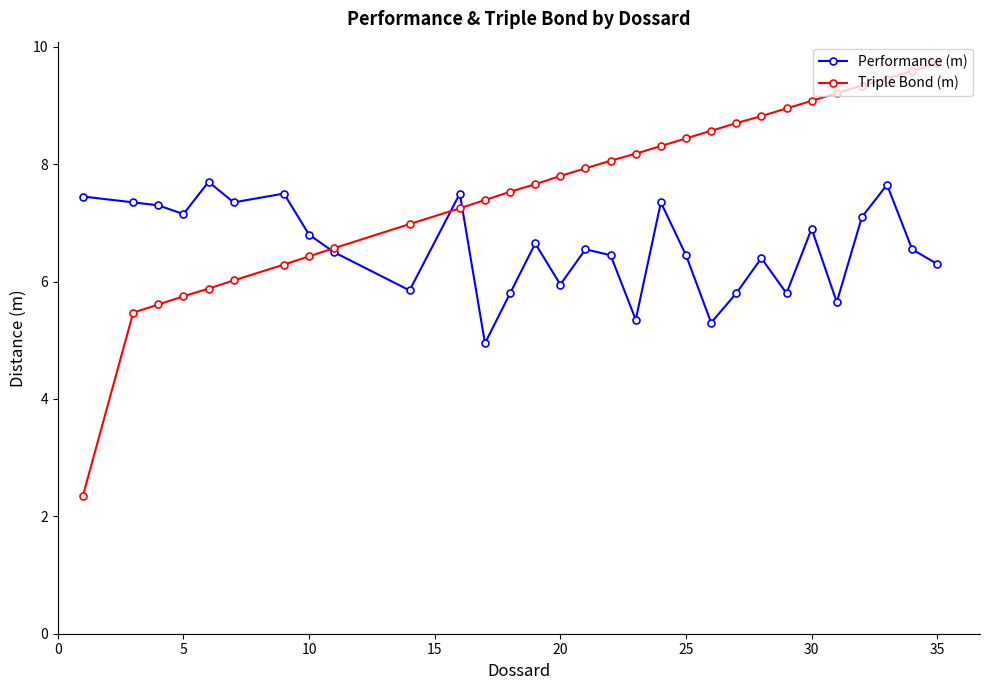

Which series has the widest spread of values?

Triple Bond (m)